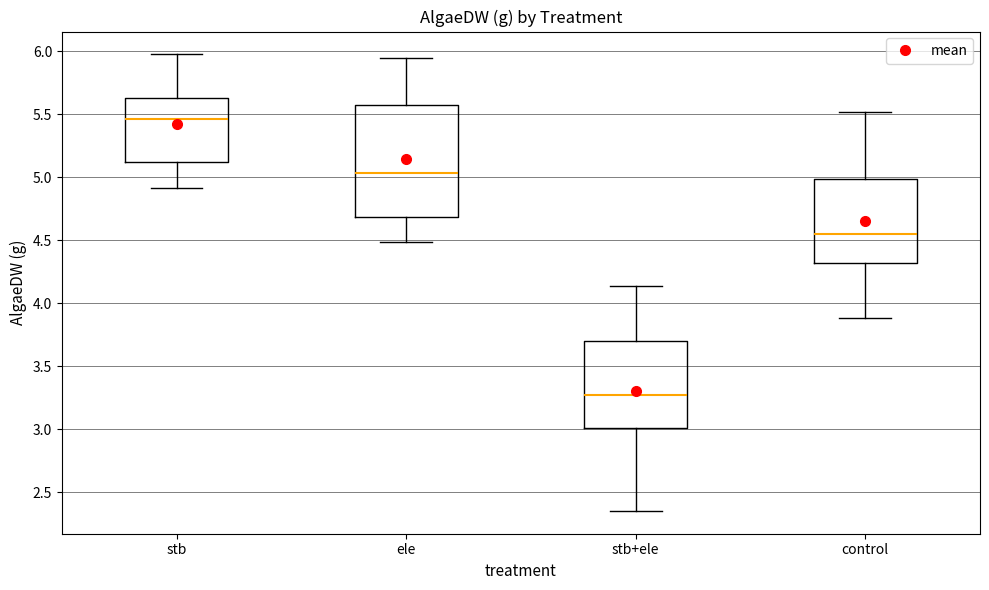

Reading left to right, read every box against the y-axis: the position of its median line, the range the box covers, and the ends of its whiskers. The values are not printed on the chart, so give them approximately, as read against the axis.

stb: median 5.45, box 5.10 to 5.65, whiskers 4.90 to 5.95
ele: median 5.05, box 4.70 to 5.55, whiskers 4.50 to 5.95
stb+ele: median 3.25, box 3.00 to 3.70, whiskers 2.35 to 4.15
control: median 4.55, box 4.30 to 5.00, whiskers 3.90 to 5.50